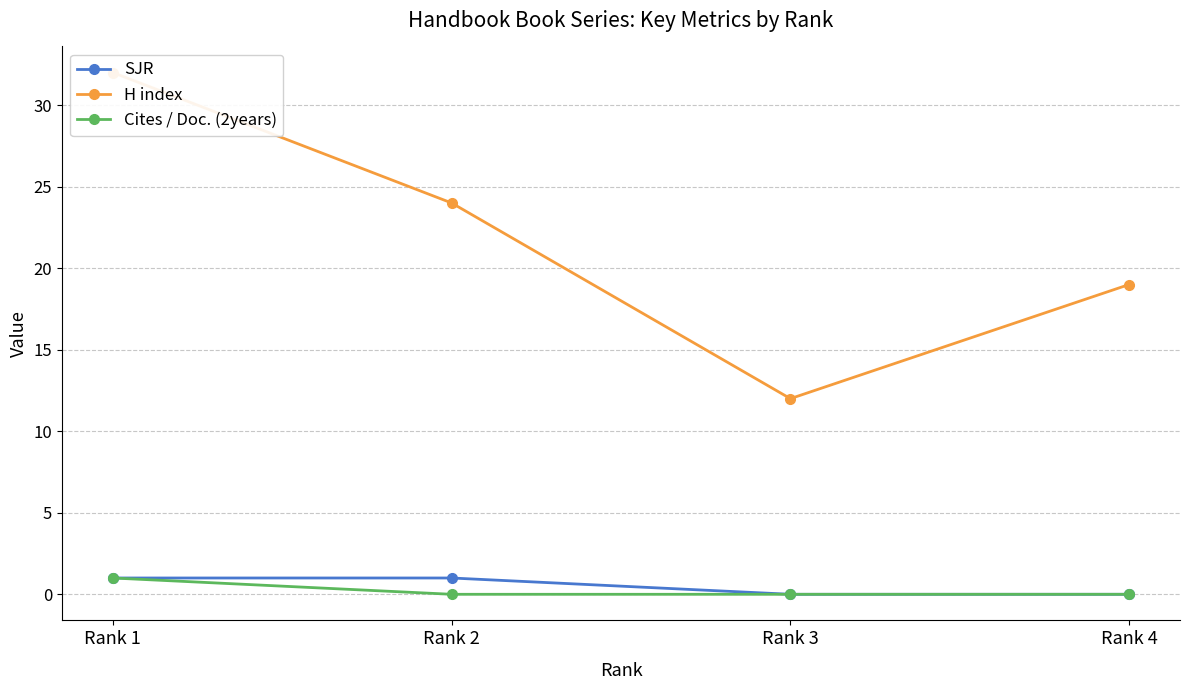

Rank the series at Rank 1 from highest to lowest value.

H index, SJR, Cites / Doc. (2years)